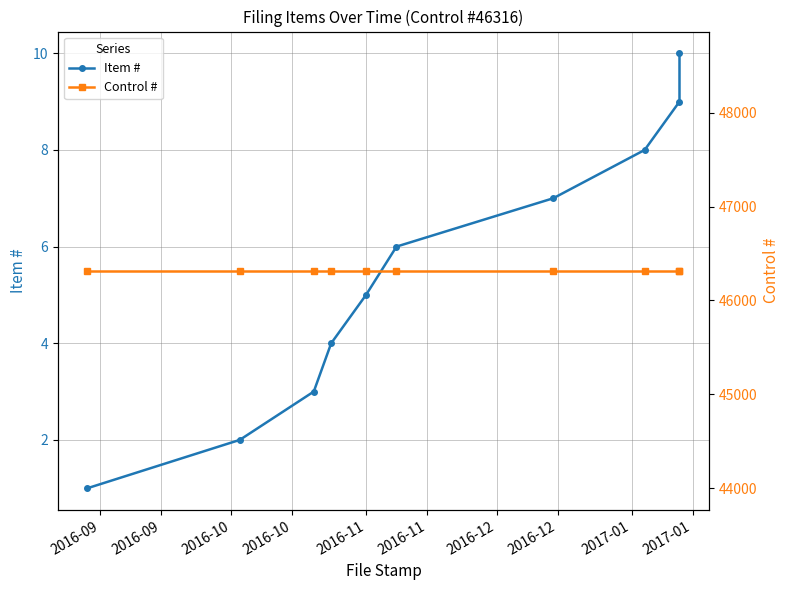

What is the maximum value for Control #?

46316